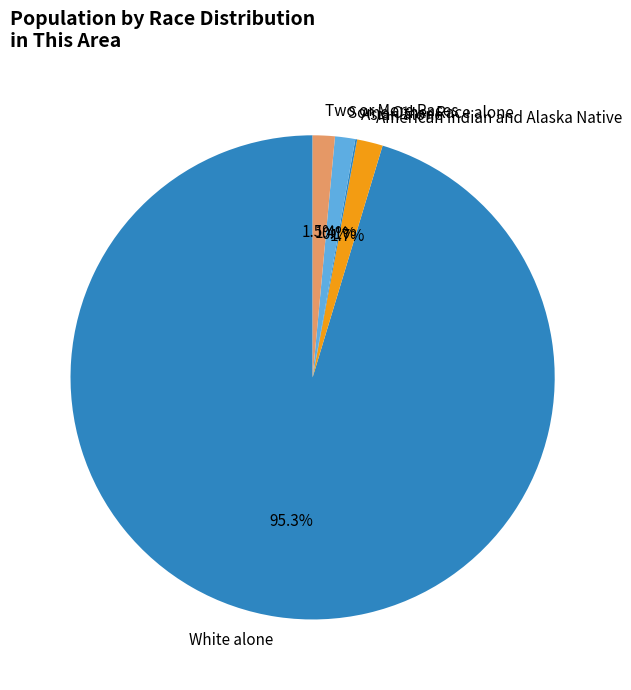

To the nearest percent, what percentage of the pie is American Indian and Alaska Native?

2%